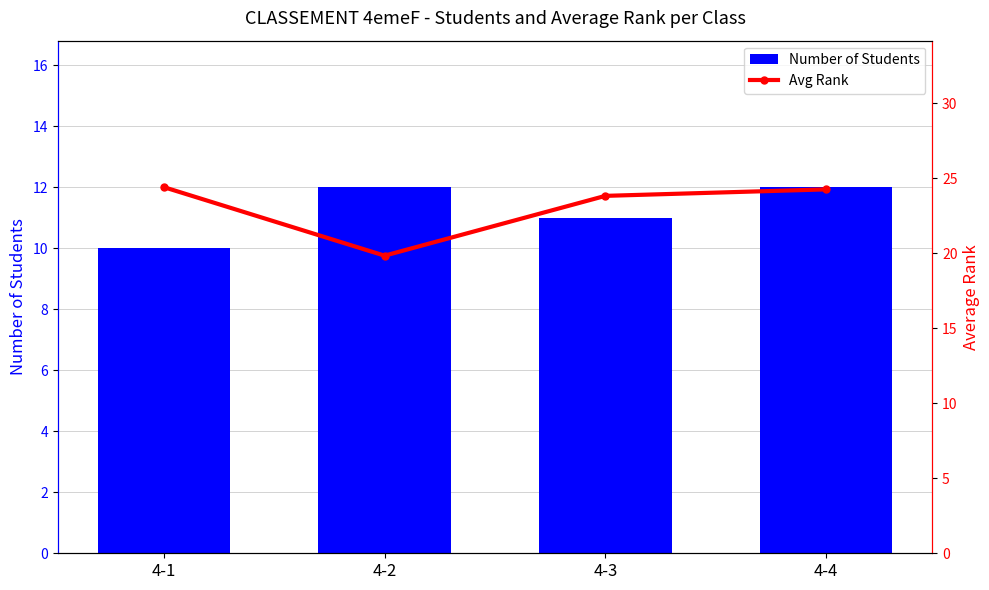

What is the difference between the maximum and minimum values in the Number of Students series?

2